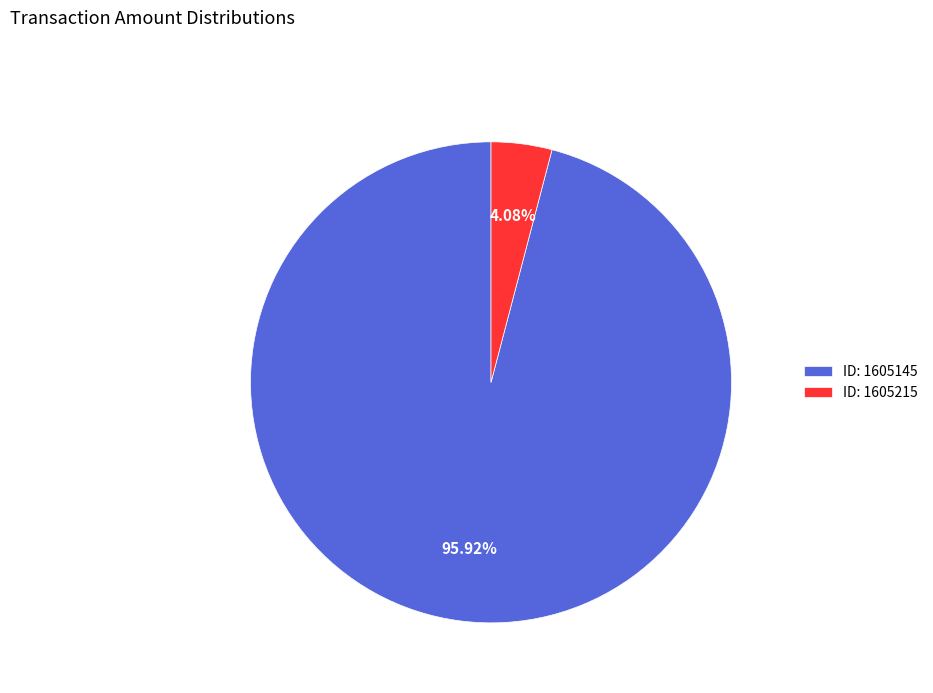

Is there a majority slice in this chart?

Yes